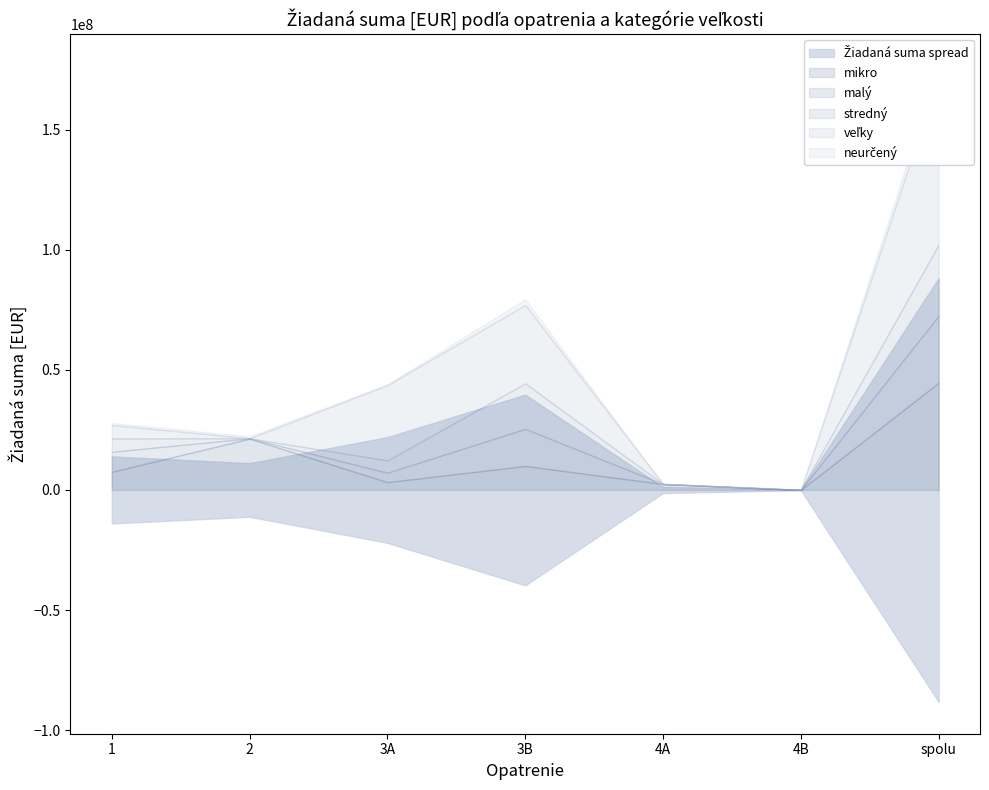

True or false: neurčený and stredný intersect in this chart.

True